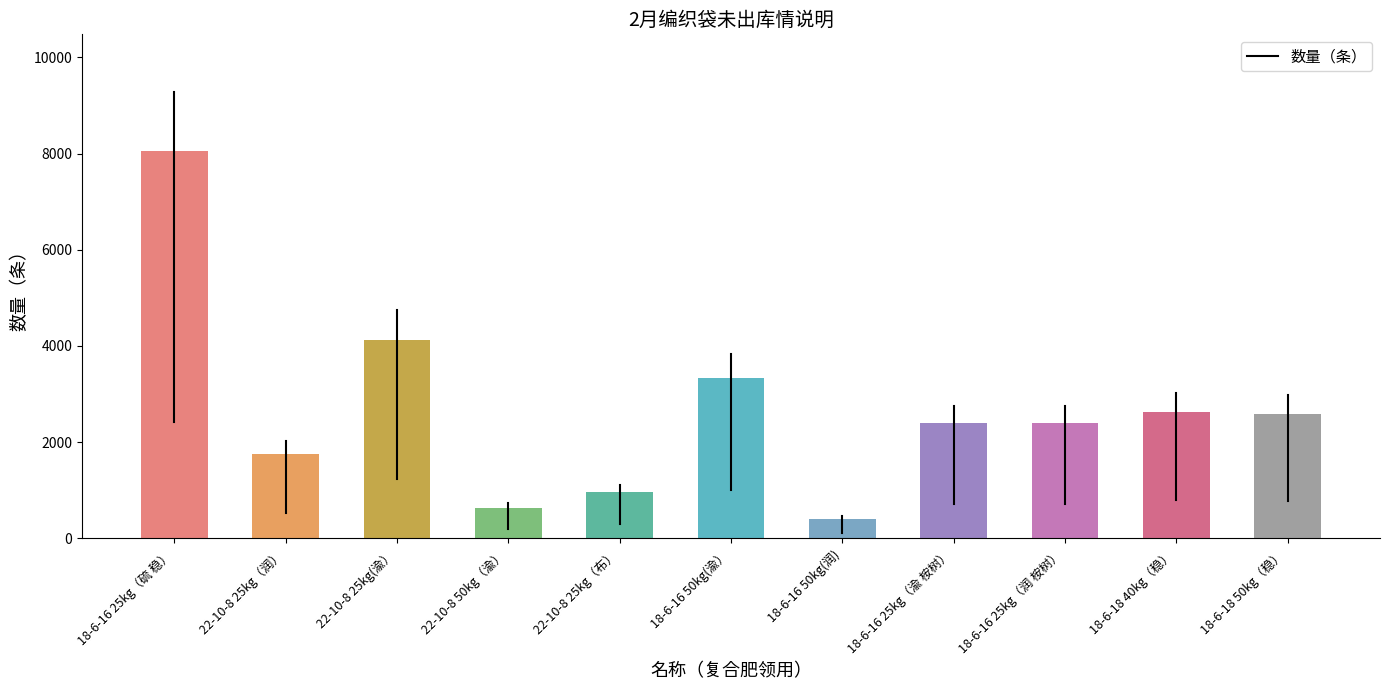

Approximately how many times larger is the value at 22-10-8 25kg(渝） compared to 22-10-8 25kg（润）?

2.3